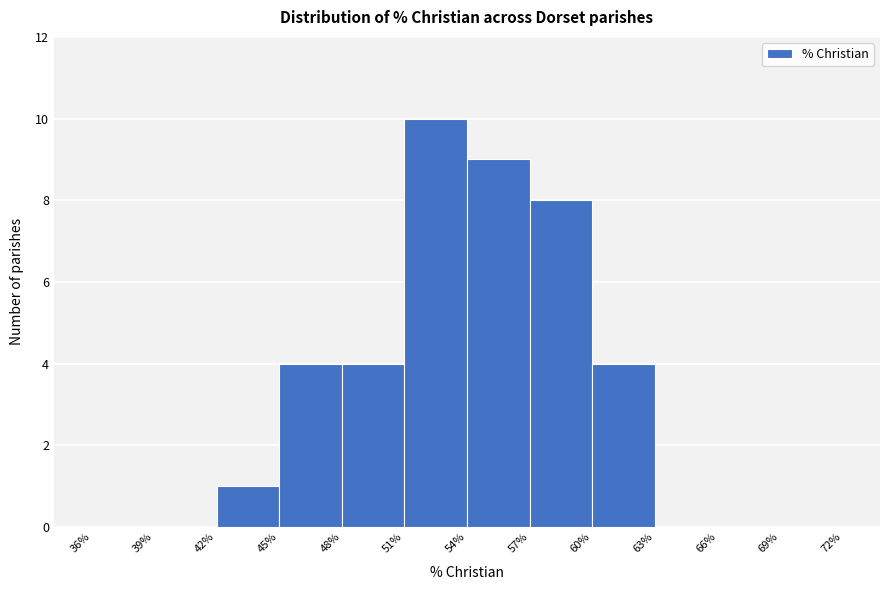

What is the height of the bar covering 54% to 57% on the x-axis? The values are not printed on the chart, so give them approximately, as read against the axis.

9